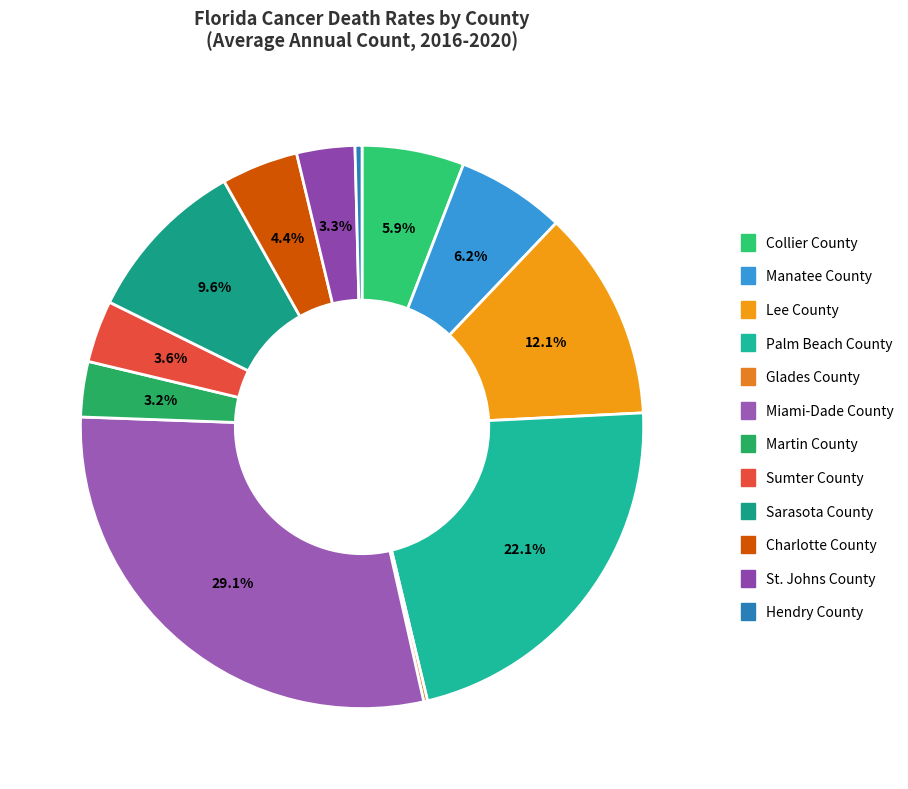

What percentage is the Miami-Dade County slice, to the nearest percent?

29%